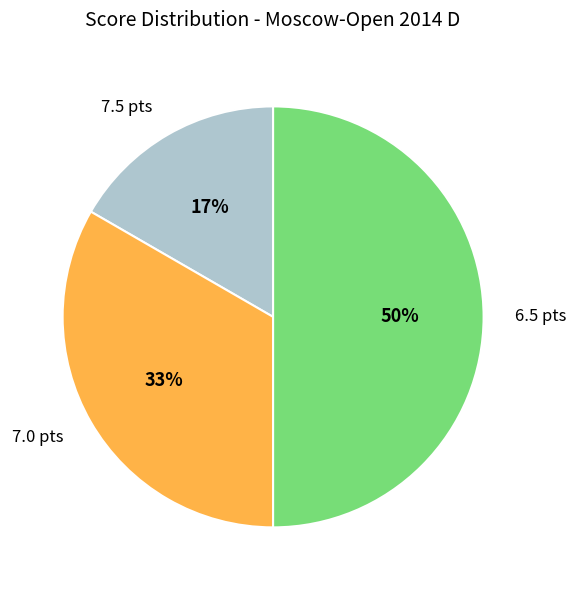

True or false: 7.5 pts accounts for 17% of the total.

True